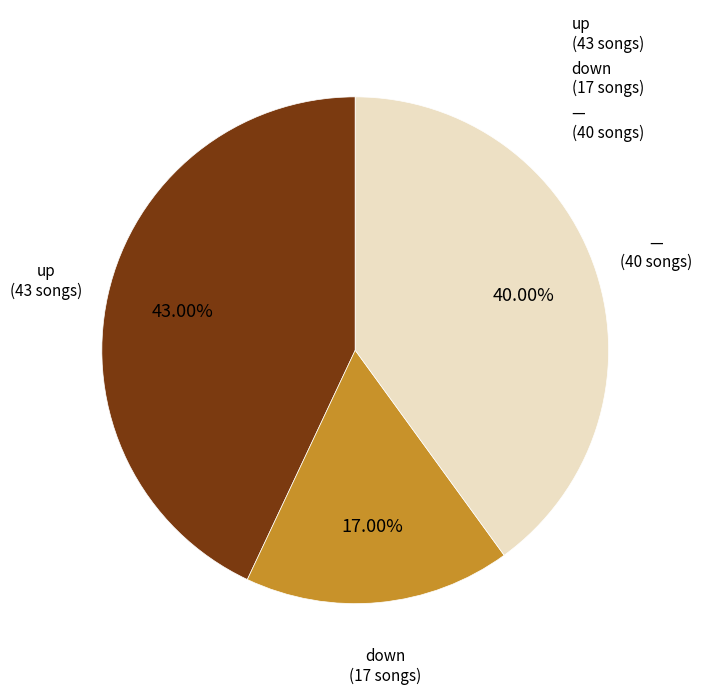

How many slices are in this pie chart?

3